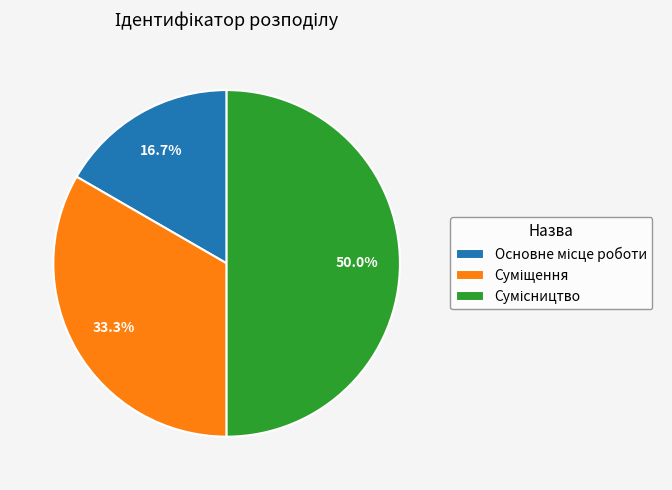

What portion of the pie excludes Сумісництво?

50.0%